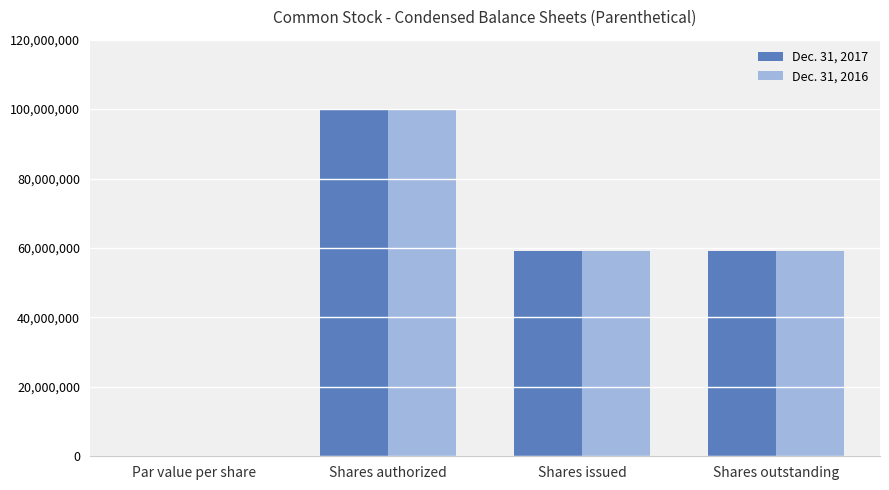

What is the maximum value for Dec. 31, 2016?

100000000.0